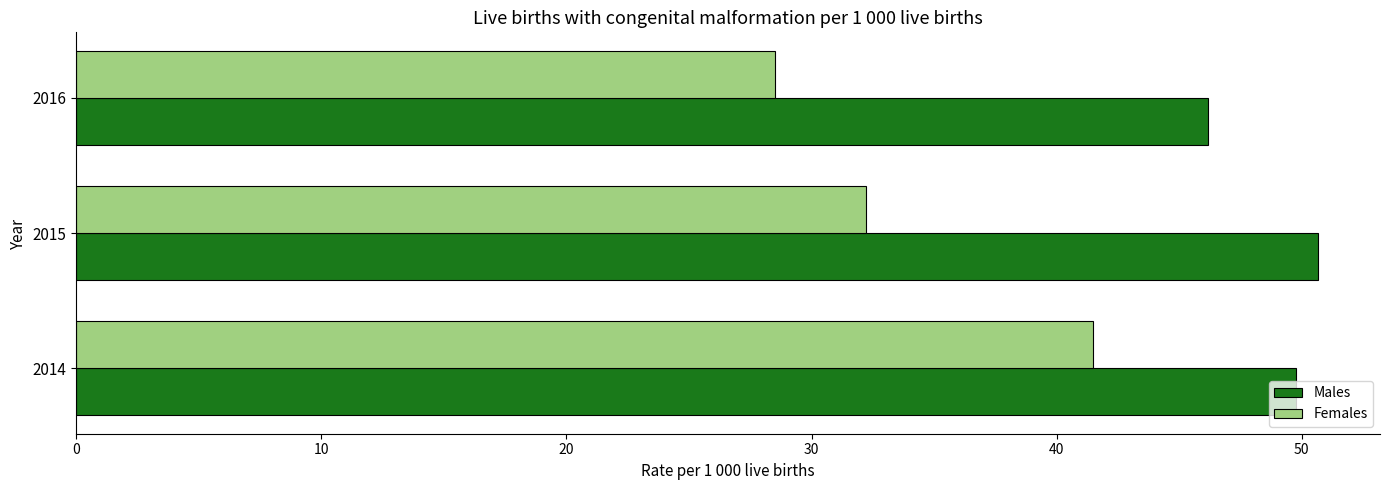

At how many categories does at least one series exceed 41?

3